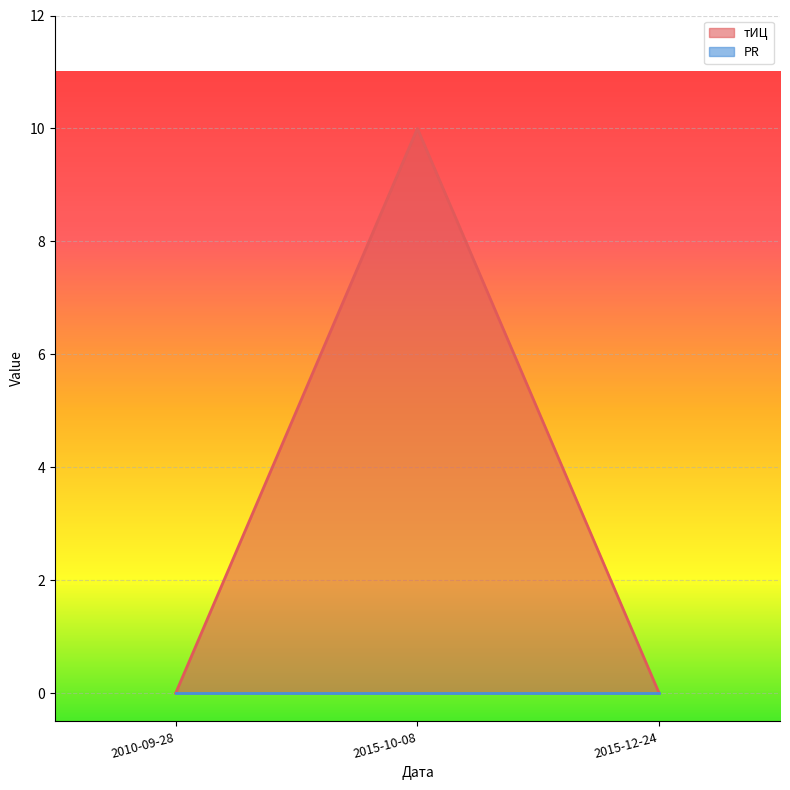

What is the label of the 3rd point from the left?

2015-12-24